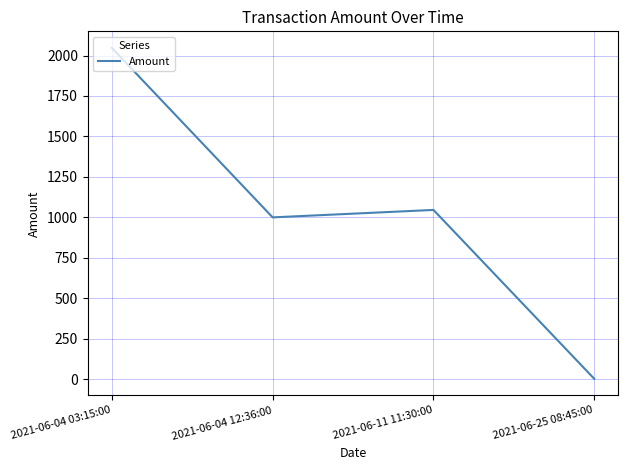

List the labels in order of value, largest first.

2021-06-04 03:15:00, 2021-06-11 11:30:00, 2021-06-04 12:36:00, 2021-06-25 08:45:00